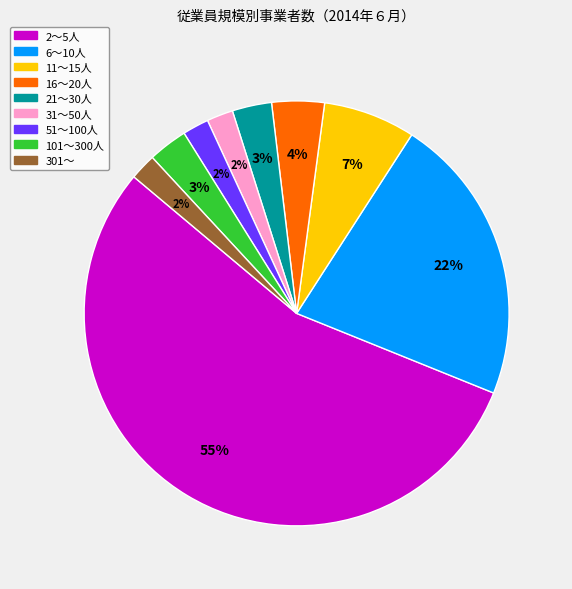

Combined, do 51～100人 and 11～15人 account for over 50%?

No